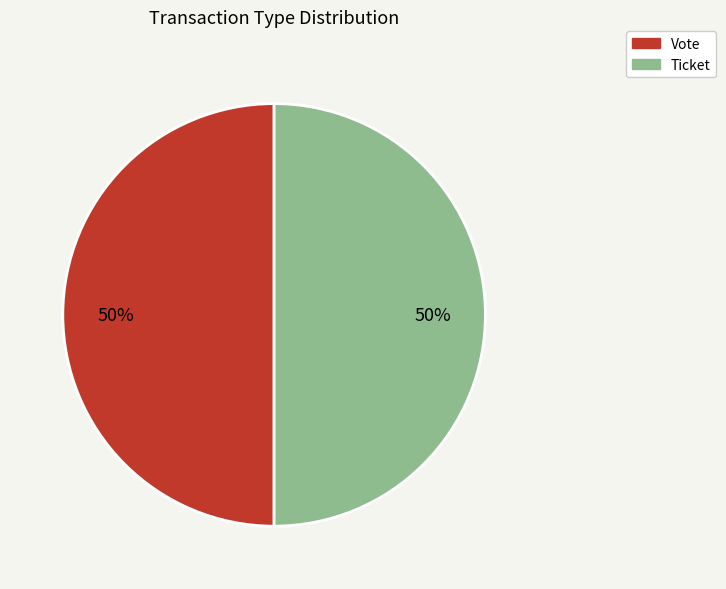

Is it true that Ticket is 9% of the pie?

False